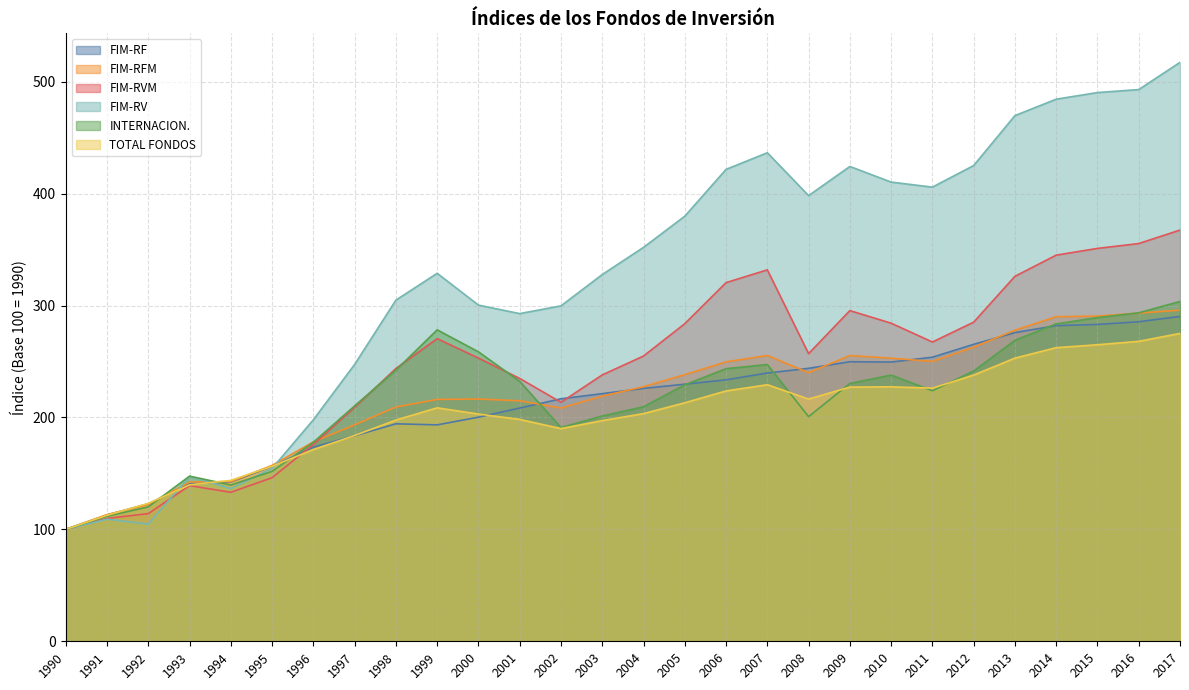

What are all the series names shown in the legend?

FIM-RF, FIM-RFM, FIM-RVM, FIM-RV, INTERNACION., TOTAL FONDOS